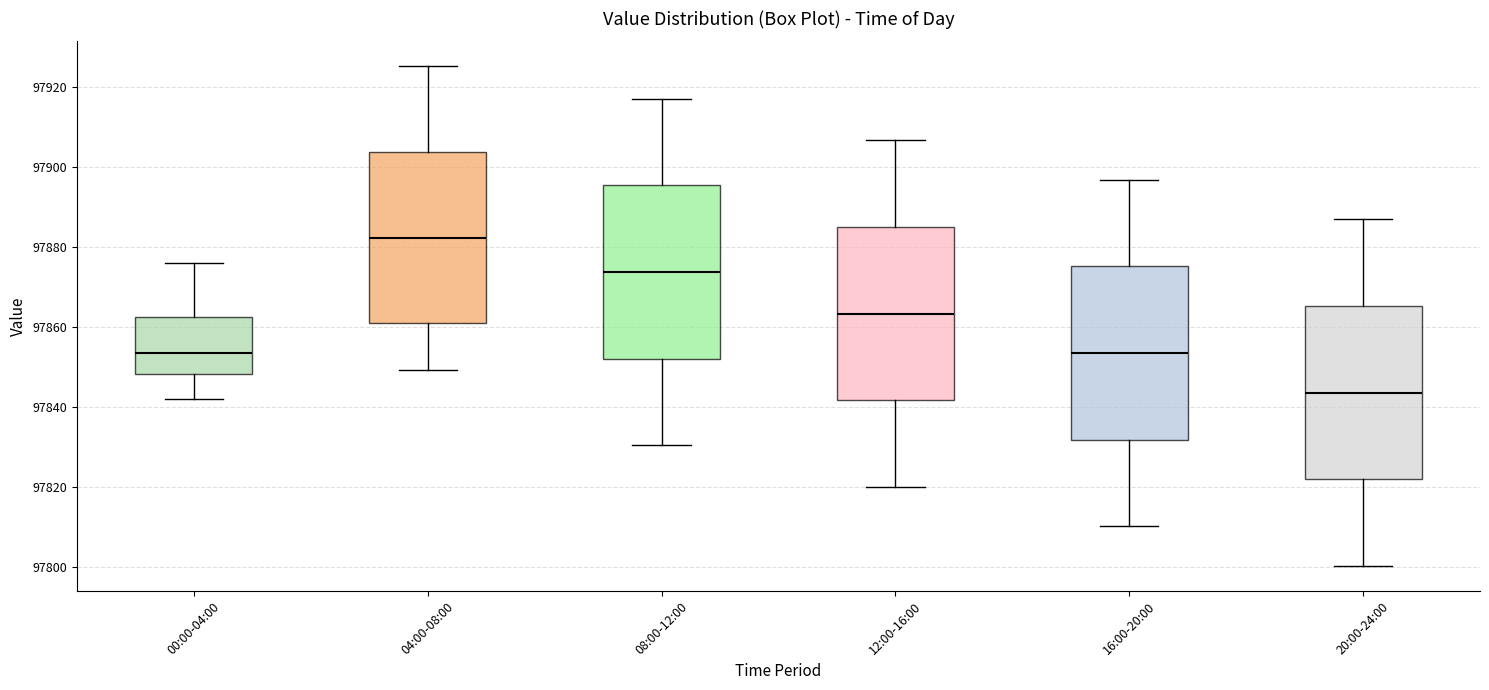

Reading left to right, transcribe this box plot: for each box, give where its median line is, the range the box spans, and where its two whiskers end, as read against the y-axis. The values are not printed on the chart, so give them approximately, as read against the axis.

00:00-04:00: median 97854, box 97848 to 97862, whiskers 97842 to 97876
04:00-08:00: median 97882, box 97862 to 97904, whiskers 97850 to 97926
08:00-12:00: median 97874, box 97852 to 97896, whiskers 97830 to 97918
12:00-16:00: median 97864, box 97842 to 97886, whiskers 97820 to 97906
16:00-20:00: median 97854, box 97832 to 97876, whiskers 97810 to 97896
20:00-24:00: median 97844, box 97822 to 97866, whiskers 97800 to 97886